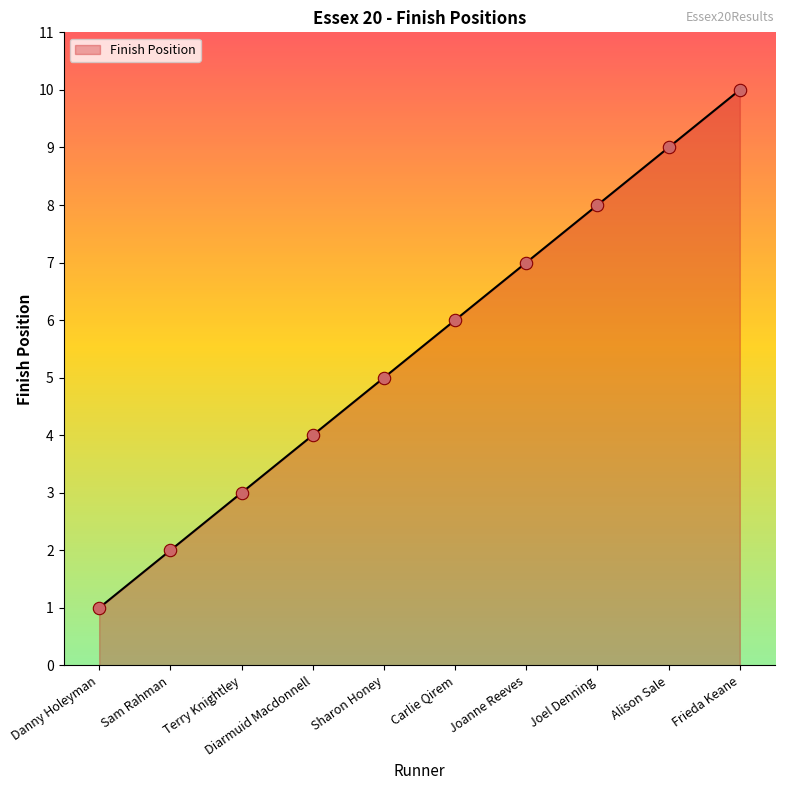

Approximately how many times larger is the value at Carlie Qirem compared to Terry Knightley?

2.0